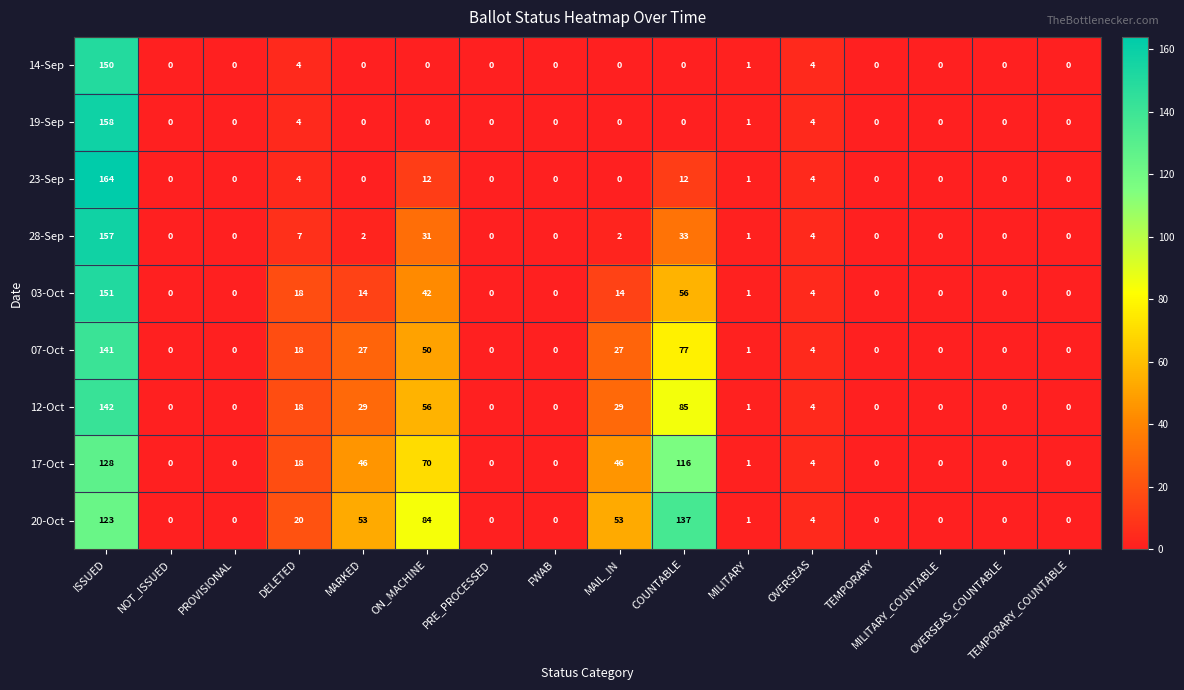

What is the maximum value for 07-Oct?

141